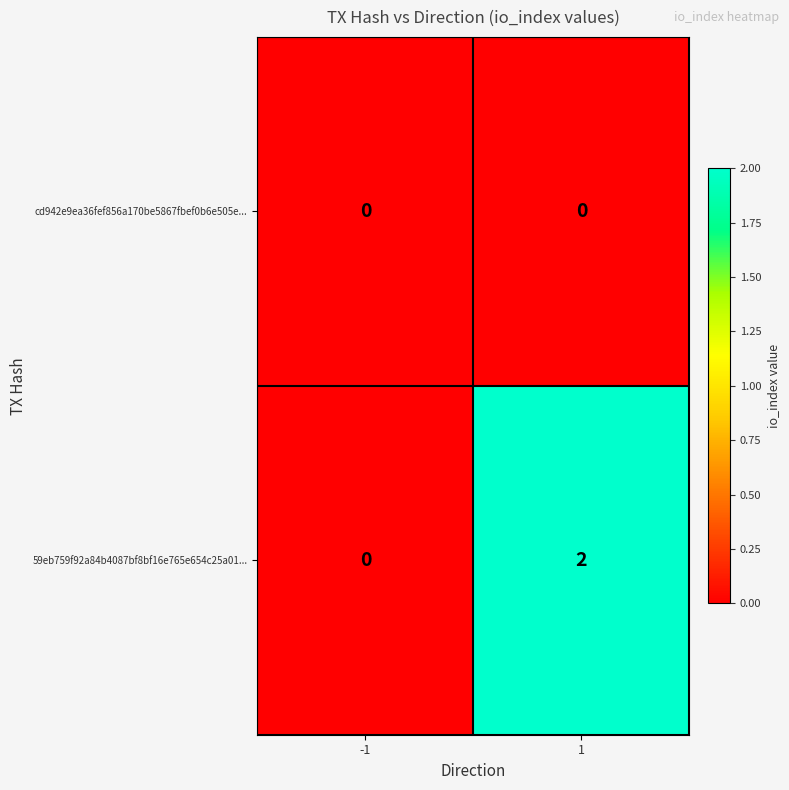

Is it true that 59eb759f92a84b4087bf8bf16e765e654c25a01... equals 1 at -1?

False